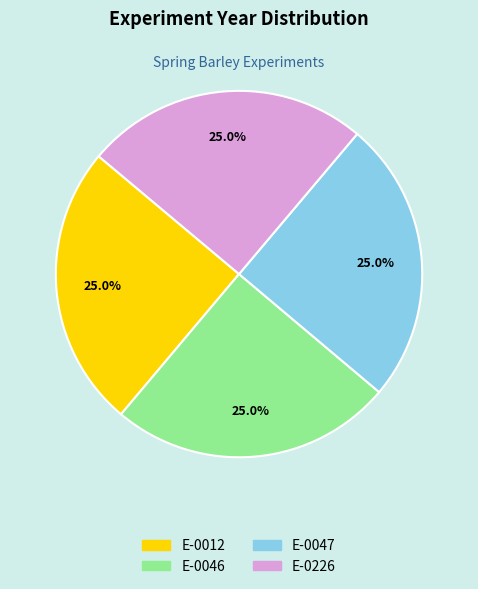

What is the ratio of the value at E-0012 to the value at E-0226?

1.0